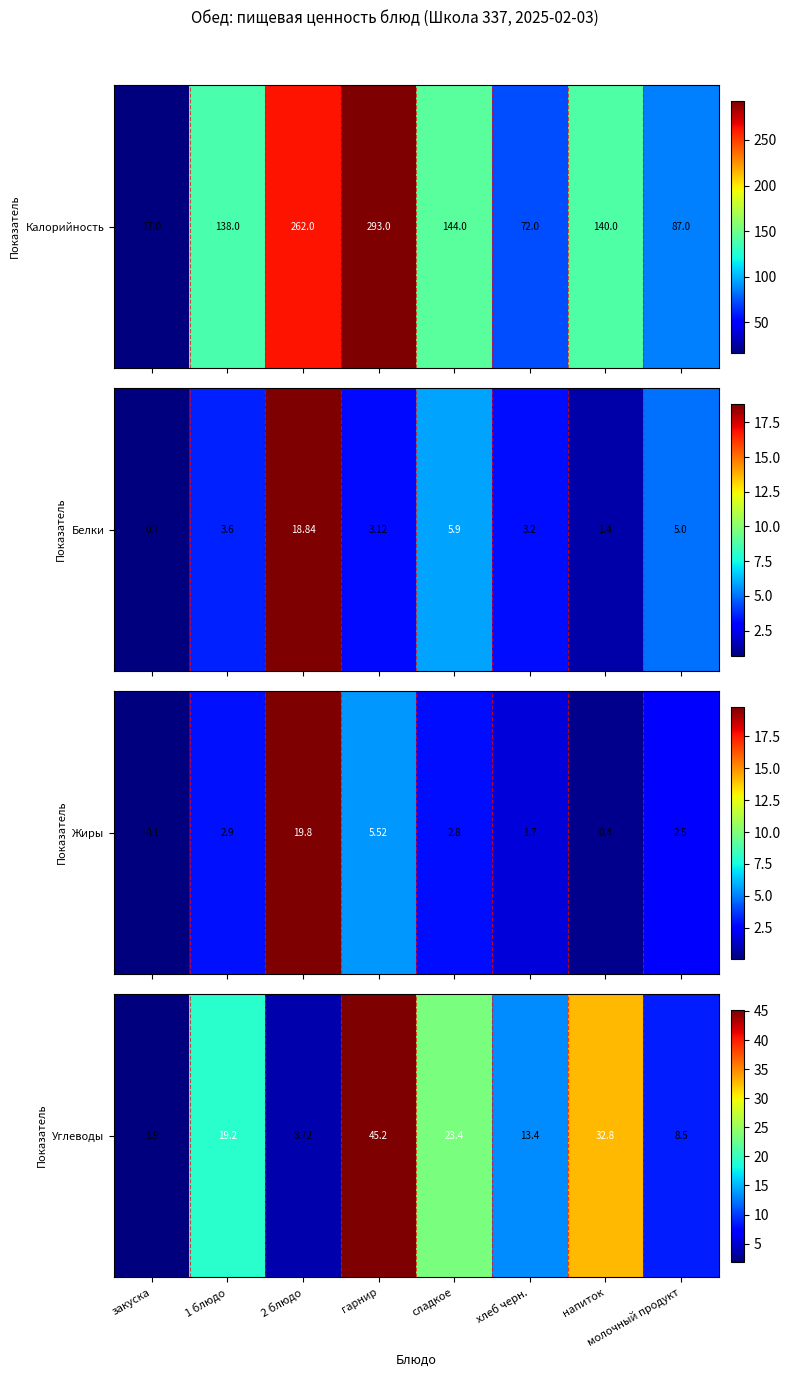

What is the change in value from гарнир to хлеб черн.?

-31.8